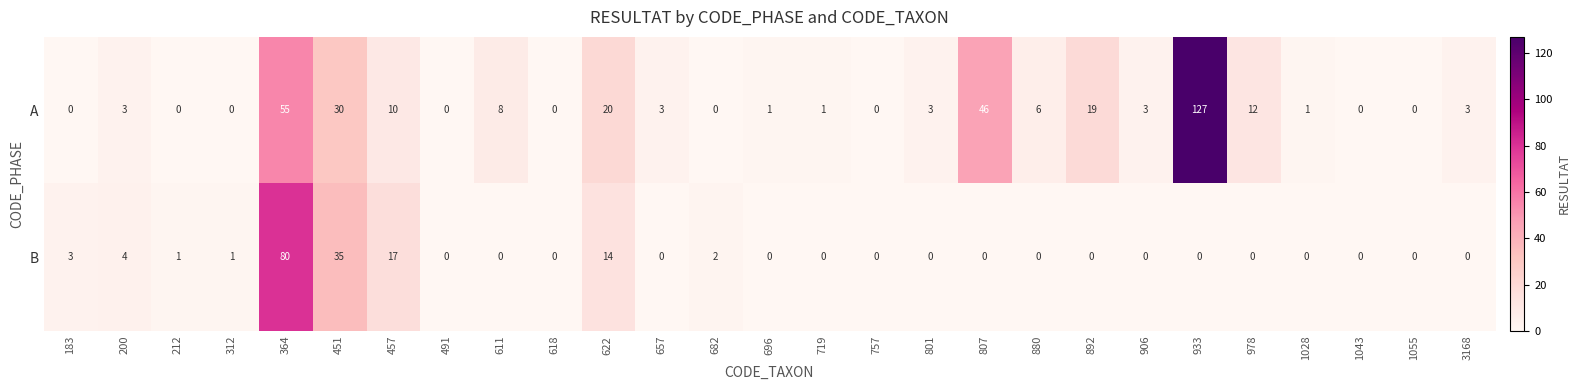

What is the maximum value shown in the chart?

127